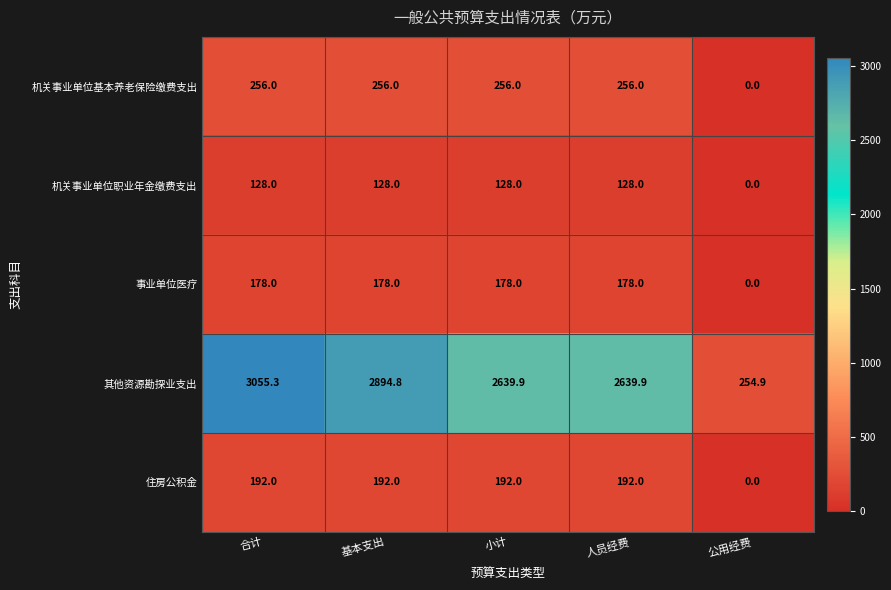

Which series has the largest range (max minus min)?

其他资源勘探业支出